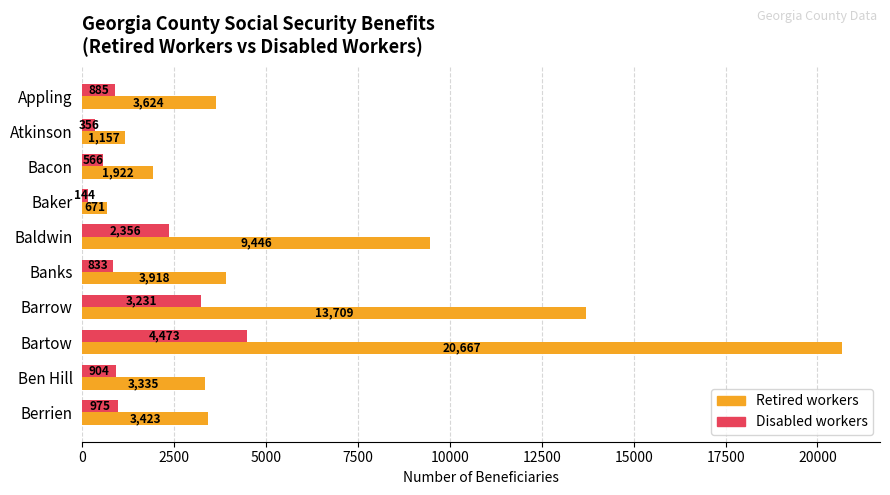

What is the spread (max minus min) of values at Appling?

2739